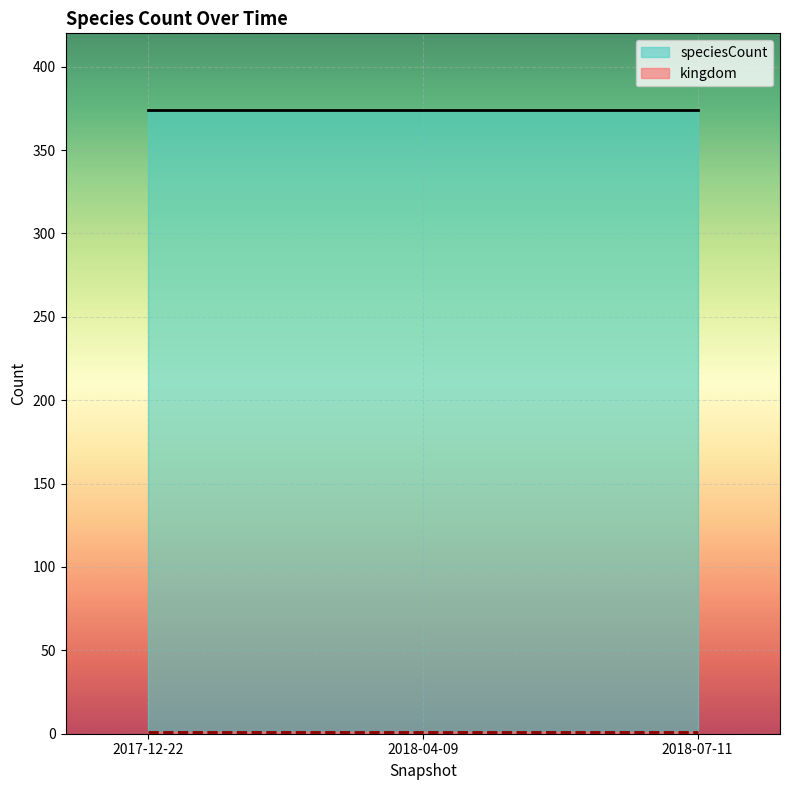

What is the label of the 3rd point from the right?

2017-12-22